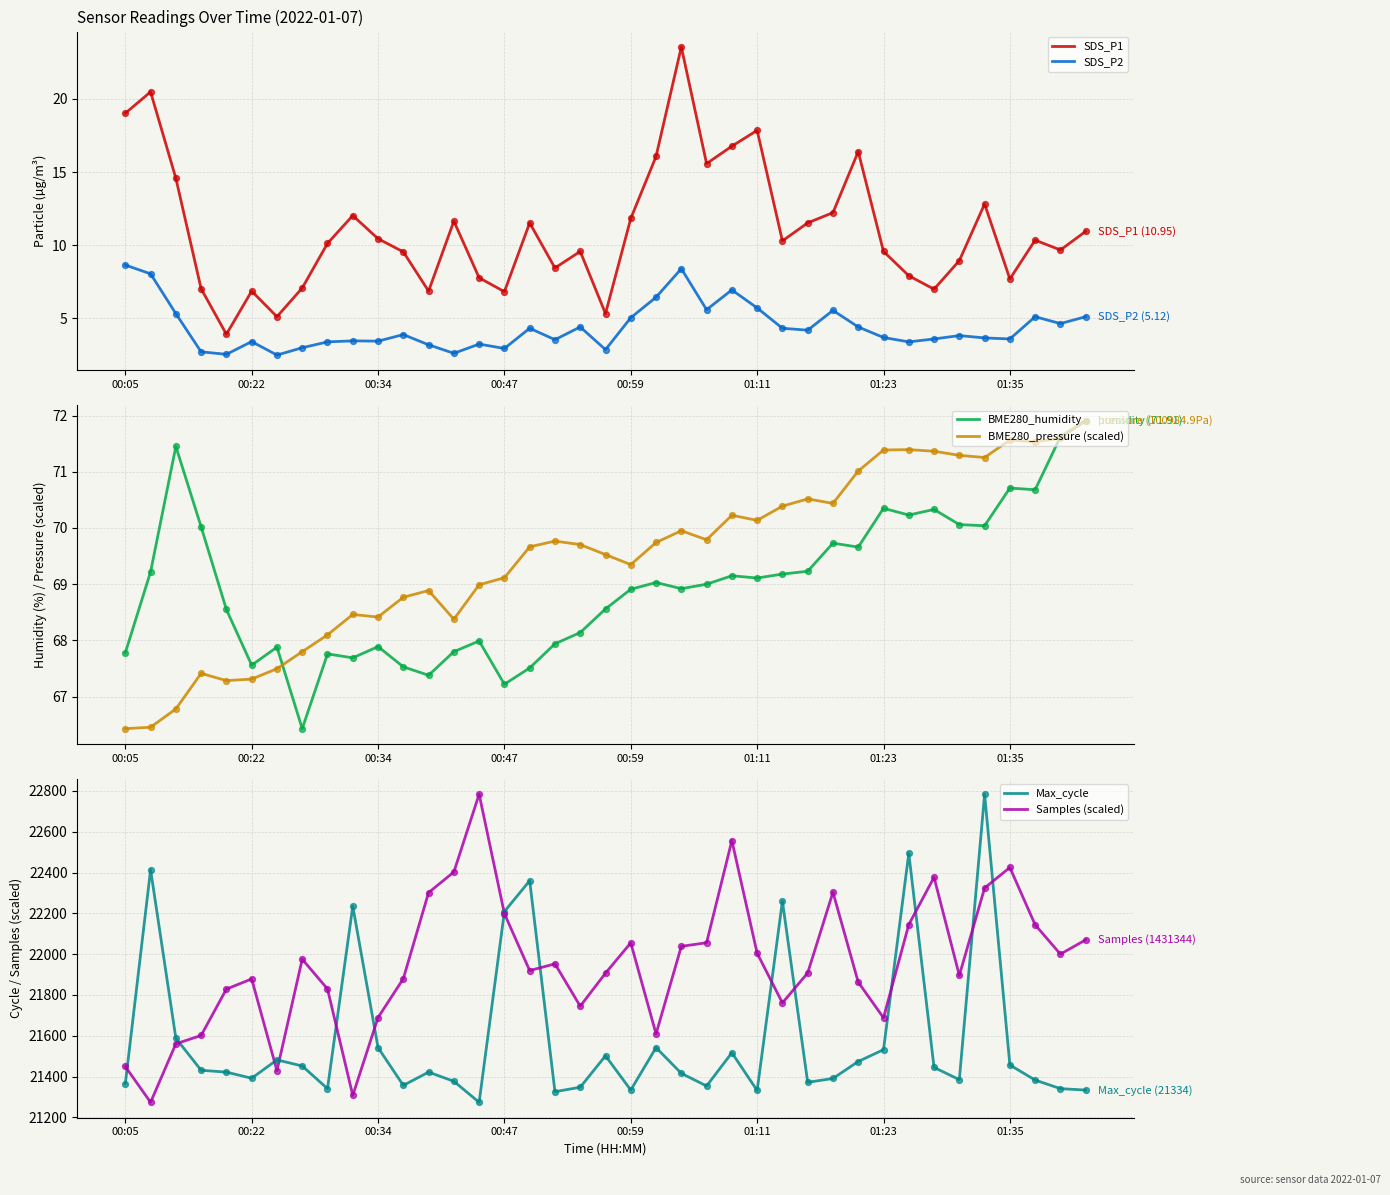

What are all the series names shown in the legend?

SDS_P1, SDS_P2, BME280_humidity, BME280_pressure (scaled), Max_cycle, Samples (scaled)